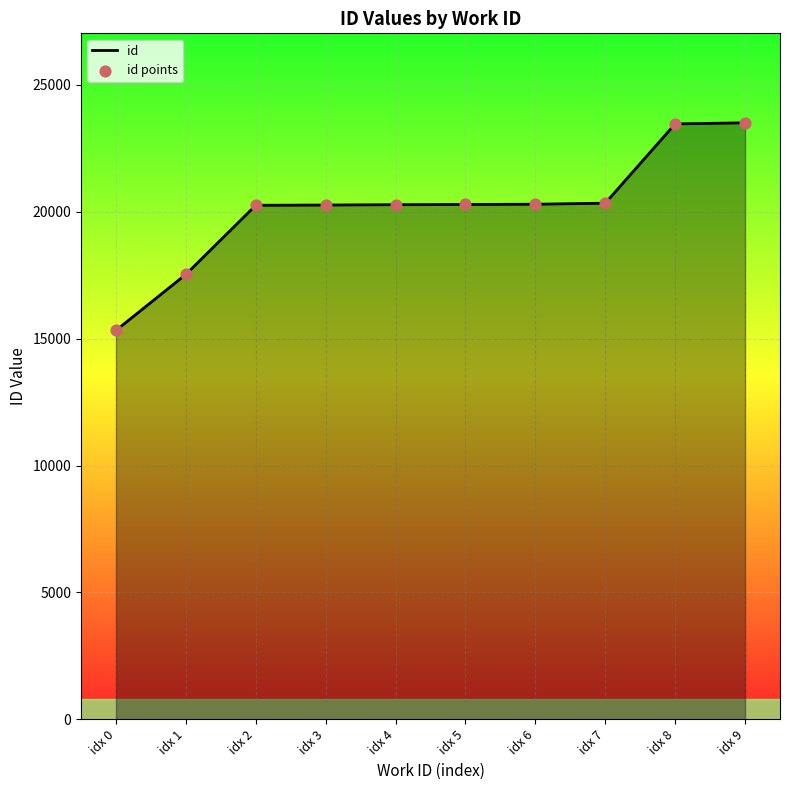

What value does the data have at idx 2?

20258